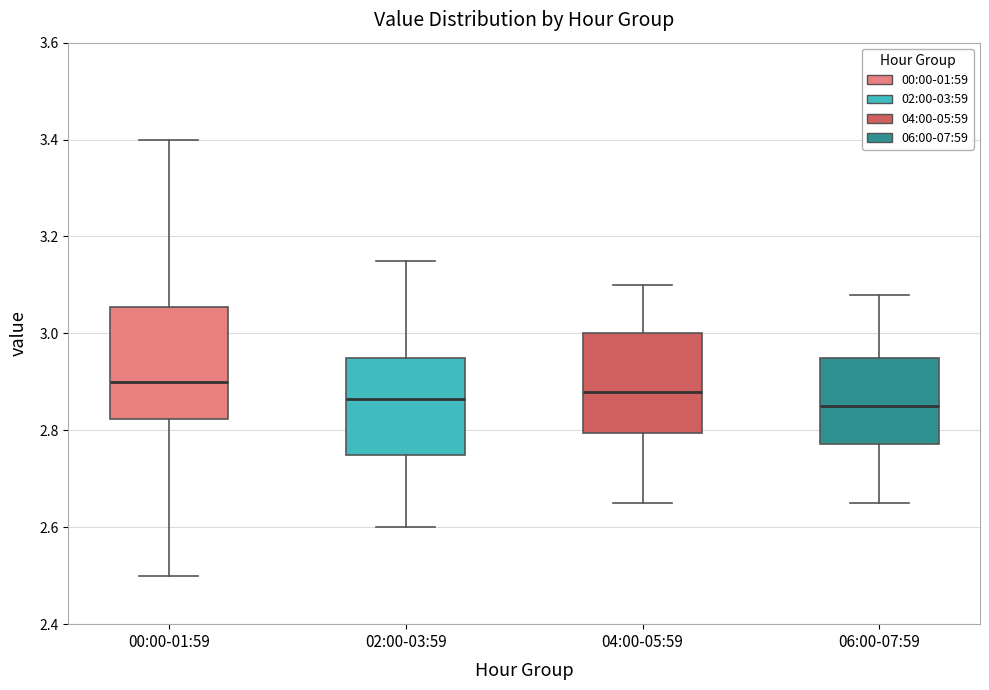

Reading left to right, transcribe this box plot: for each box, give where its median line is, the range the box spans, and where its two whiskers end, as read against the y-axis. The values are not printed on the chart, so give them approximately, as read against the axis.

00:00-01:59: median 2.90, box 2.82 to 3.06, whiskers 2.50 to 3.40
02:00-03:59: median 2.86, box 2.76 to 2.96, whiskers 2.60 to 3.16
04:00-05:59: median 2.88, box 2.80 to 3.00, whiskers 2.66 to 3.10
06:00-07:59: median 2.86, box 2.78 to 2.96, whiskers 2.66 to 3.08